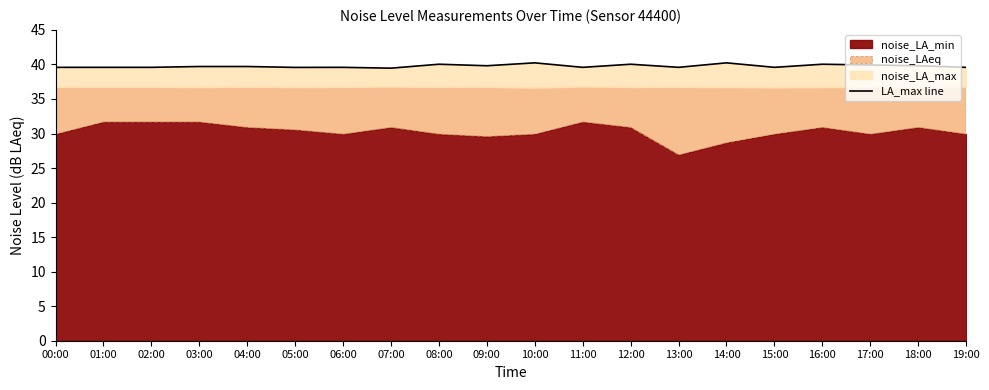

How many interior local peaks (higher than both neighbors) does the data have?

6